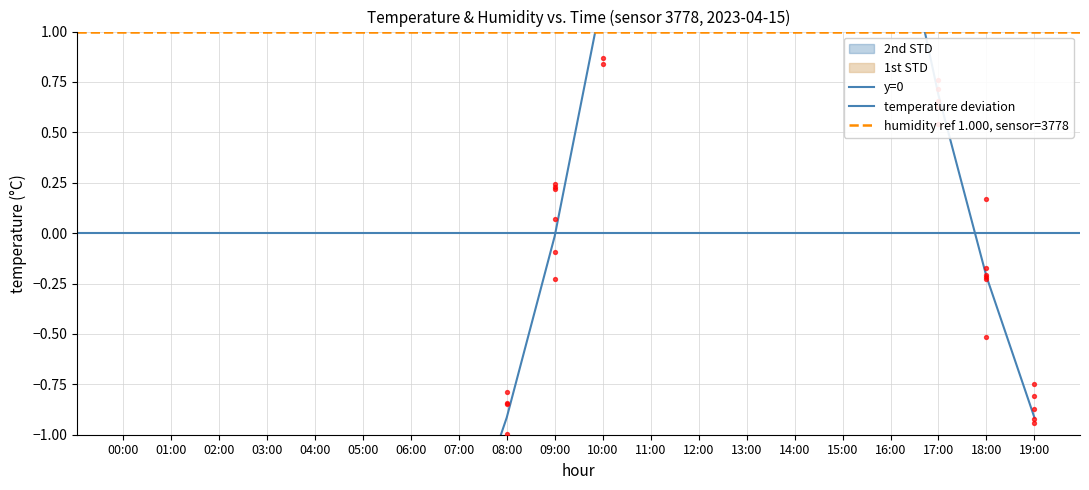

Which has a higher value, 16:00 or 12:00?

12:00